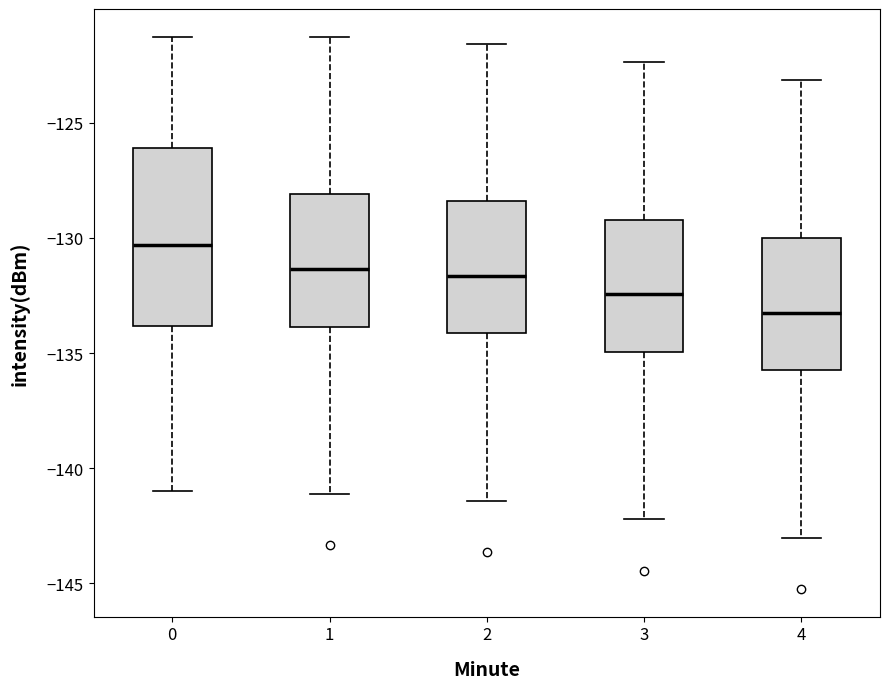

Reading left to right, transcribe this box plot: for each box, give where its median line is, the range the box spans, and where its two whiskers end, as read against the y-axis. The values are not printed on the chart, so give them approximately, as read against the axis.

0: median -130.5, box -134.0 to -126.0, whiskers -141.0 to -121.5
1: median -131.5, box -134.0 to -128.0, whiskers -141.0 to -121.5
2: median -131.5, box -134.0 to -128.5, whiskers -141.5 to -121.5
3: median -132.5, box -135.0 to -129.0, whiskers -142.0 to -122.5
4: median -133.5, box -136.0 to -130.0, whiskers -143.0 to -123.0